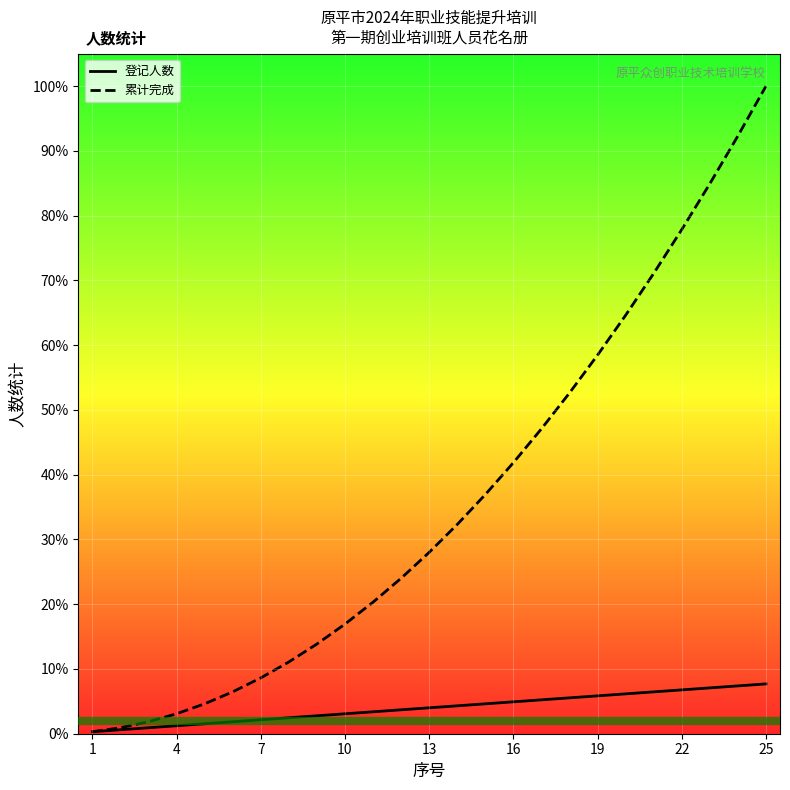

What is the average value of the 登记人数 series?

4.0